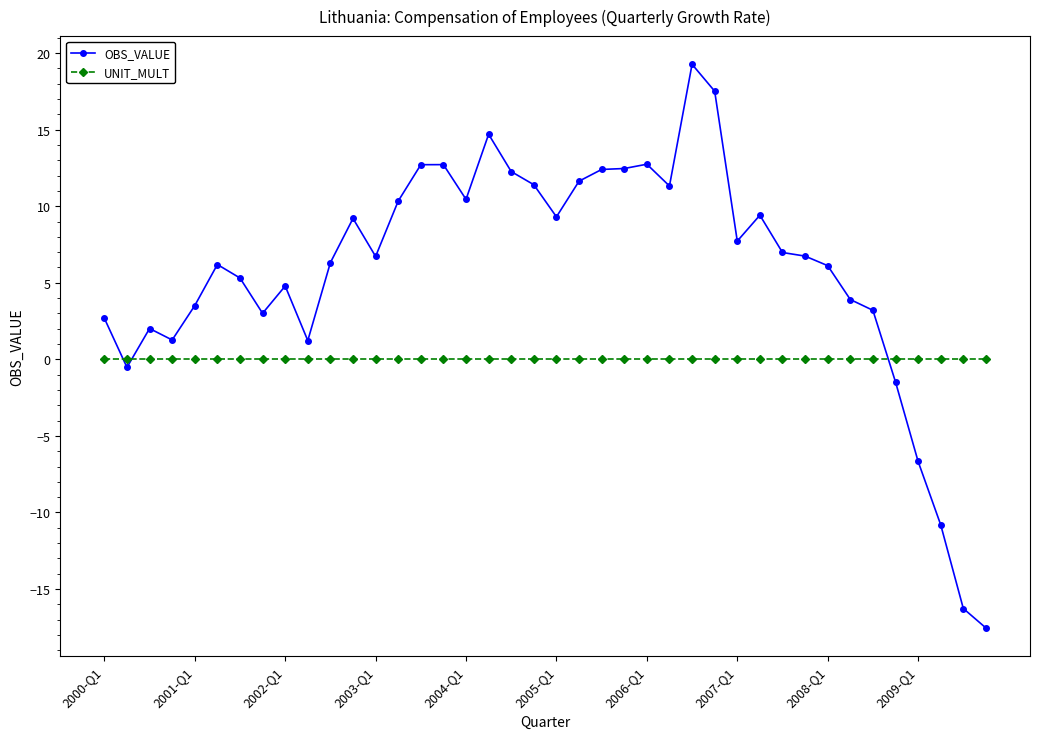

List the series in order of their overall mean, lowest first.

UNIT_MULT, OBS_VALUE